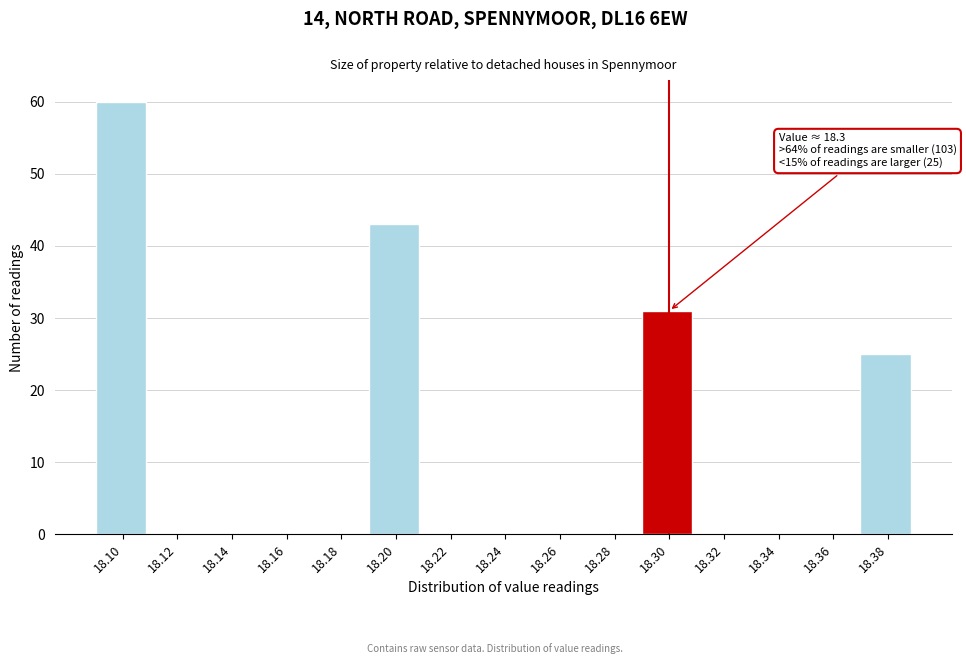

Reading right to left, extract all data points from this chart.

18.38=25	18.36=0	18.34=0	18.32=0	18.30=31	18.28=0	18.26=0	18.24=0	18.22=0	18.20=43	18.18=0	18.16=0	18.14=0	18.12=0	18.10=60